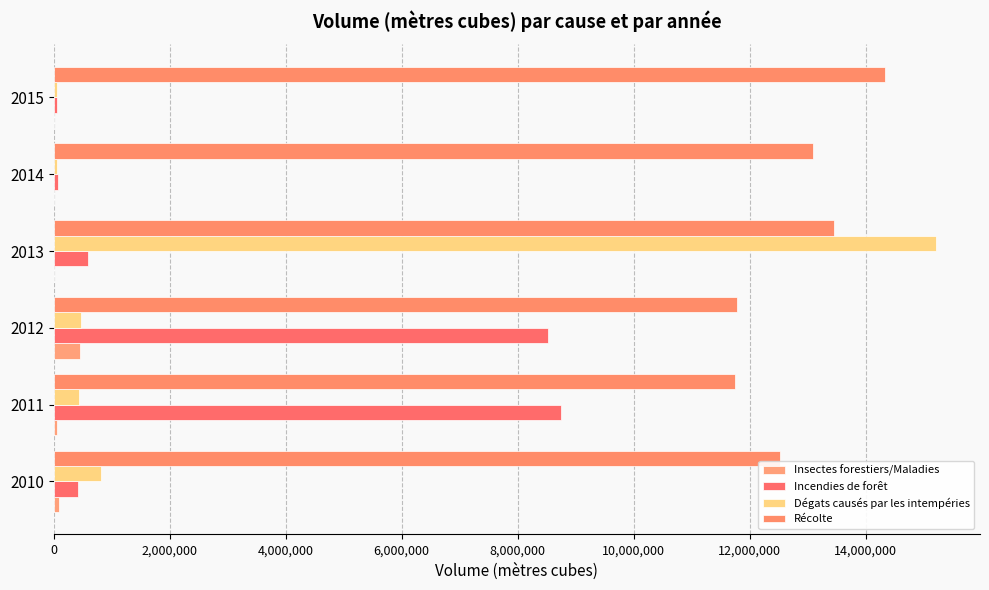

Count the number of categories in the chart.

6